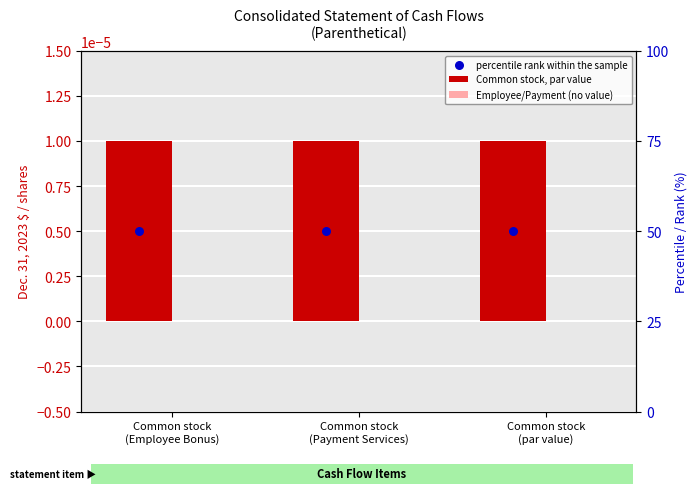

What are all the series names shown in the legend?

Common stock, par value, Employee/Payment (no value), percentile rank within the sample